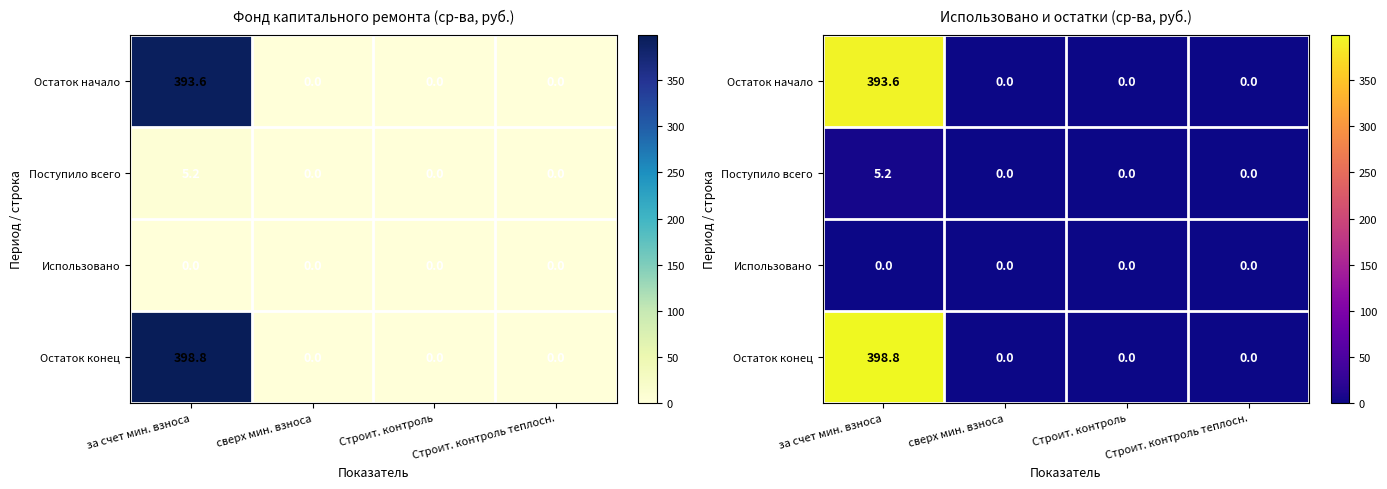

The value of Использовано at Строит. контроль is 0.0. True or false?

True